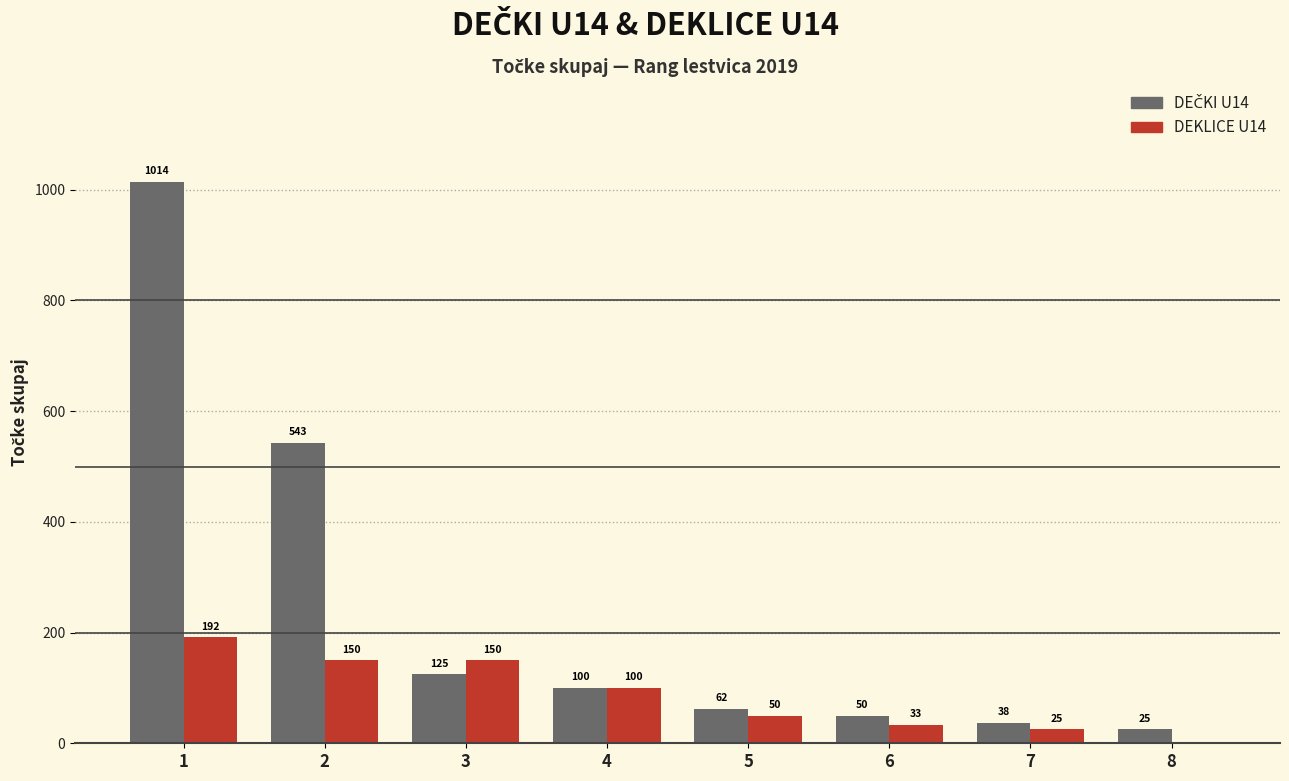

What is the total value across all series at 3?

275.0